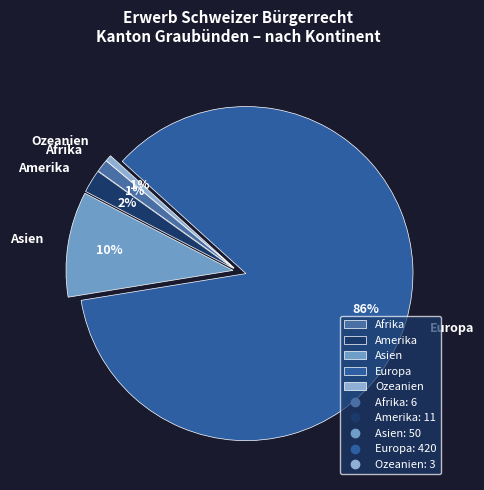

Is Asien the majority of the pie?

No